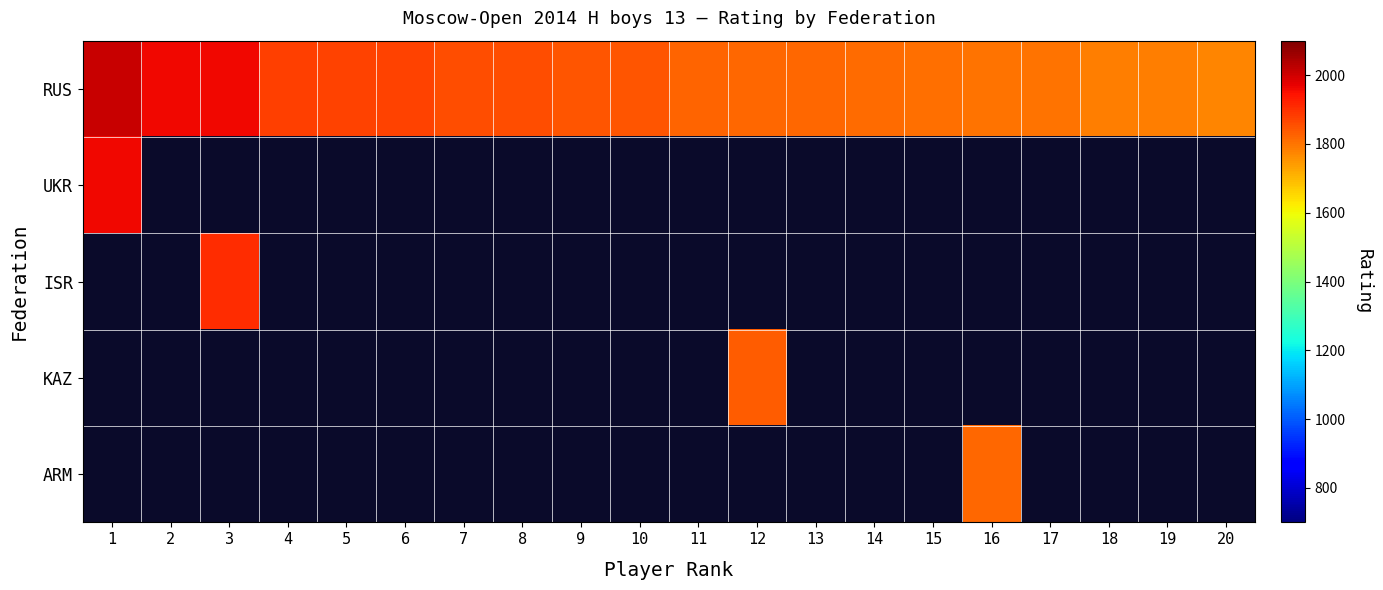

Which label corresponds to the smallest value in the chart?

20